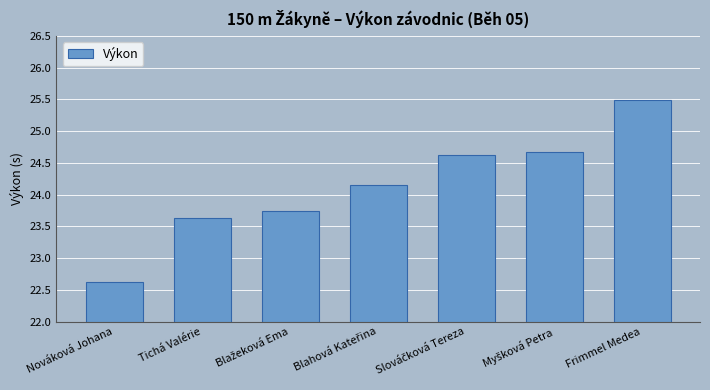

Read the value at Frimmel Medea.

25.5